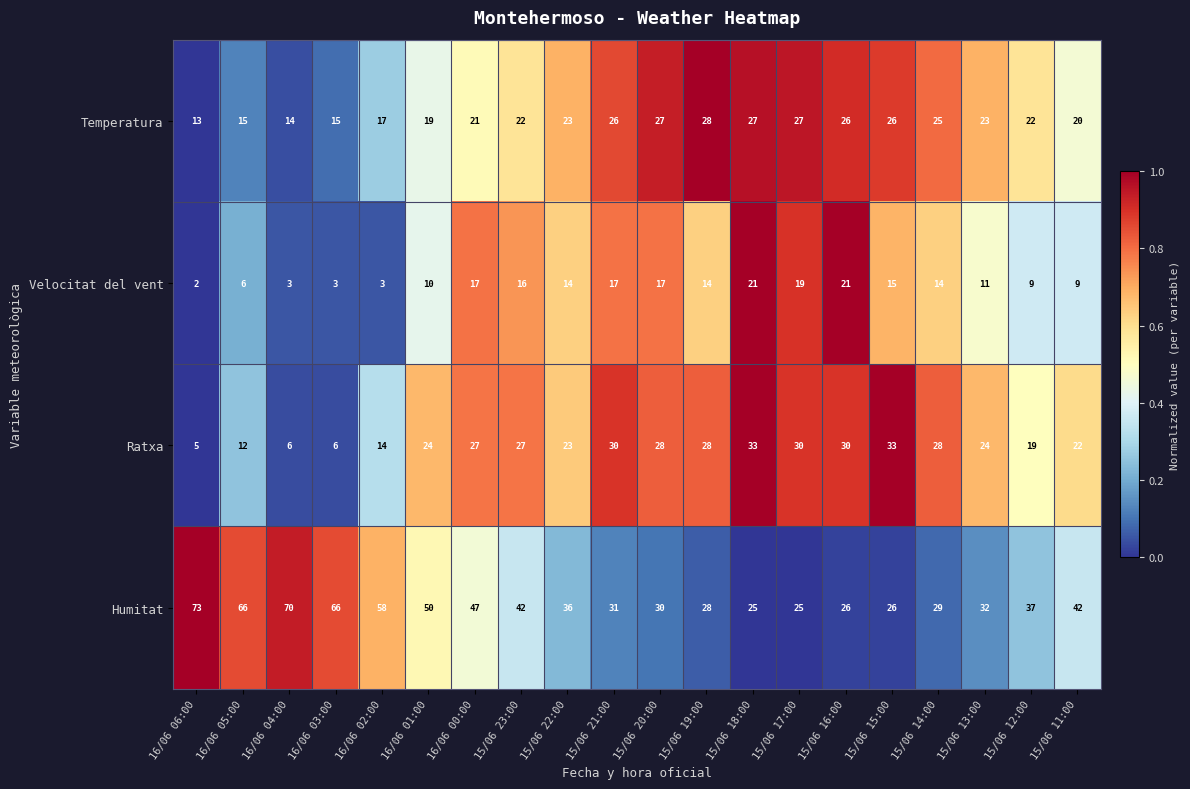

Which series has the widest spread of values?

Humitat